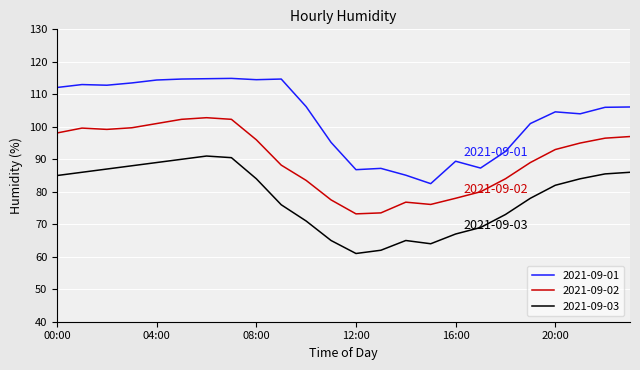

What is the smallest value displayed?

61.0